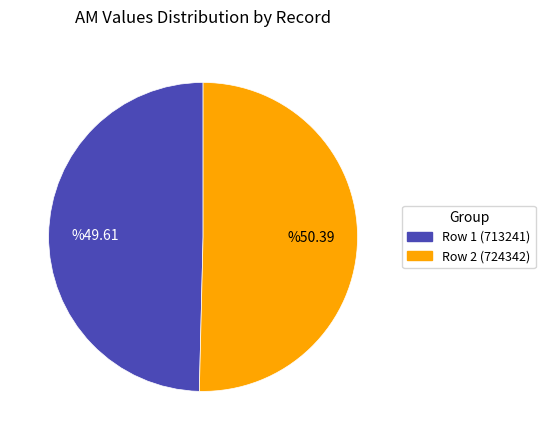

Is there any slice that represents more than half of the pie?

Yes